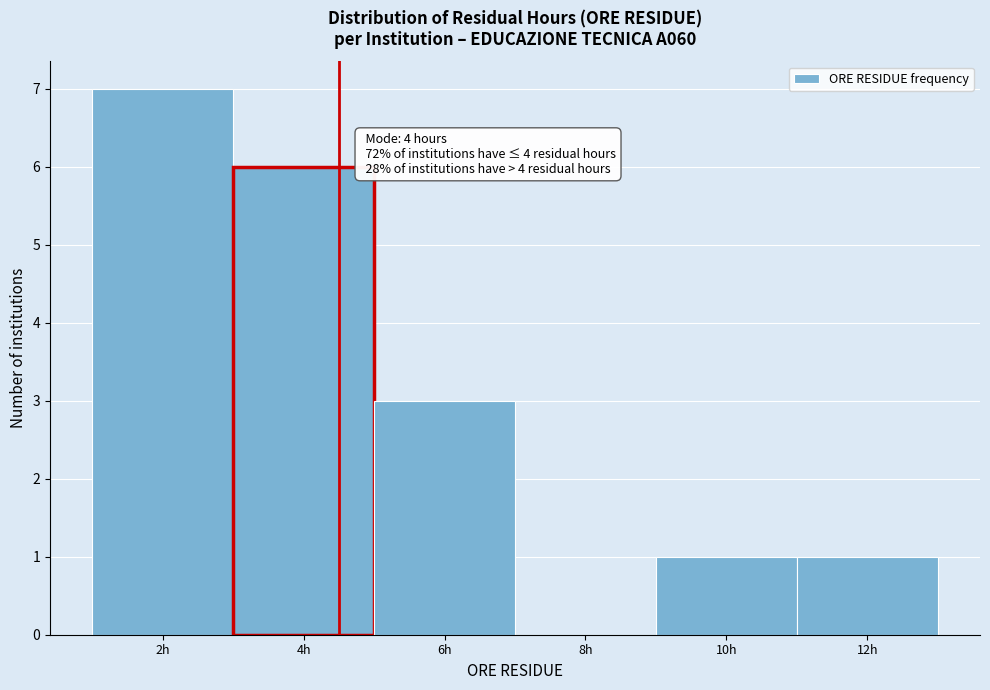

Reading left to right, list all the values displayed in this chart.

2h=7	4h=6	6h=3	8h=0	10h=1	12h=1